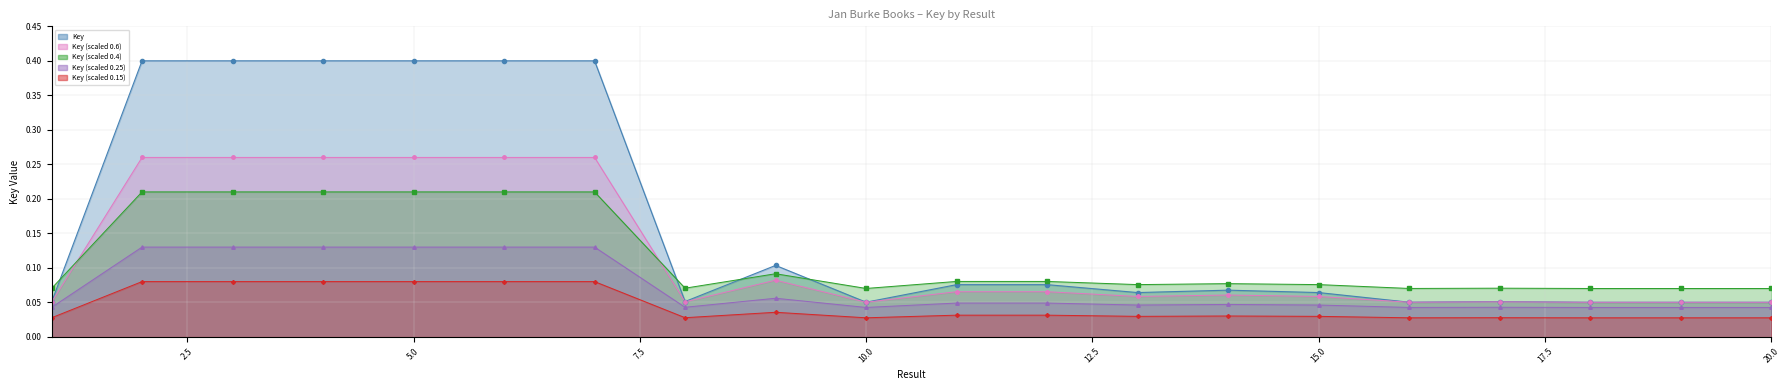

List the labels in order of value, smallest first.

20, 19, 18, 1, 16, 10, 8, 17, 15, 13, 14, 12, 11, 9, 7, 6, 5, 4, 3, 2